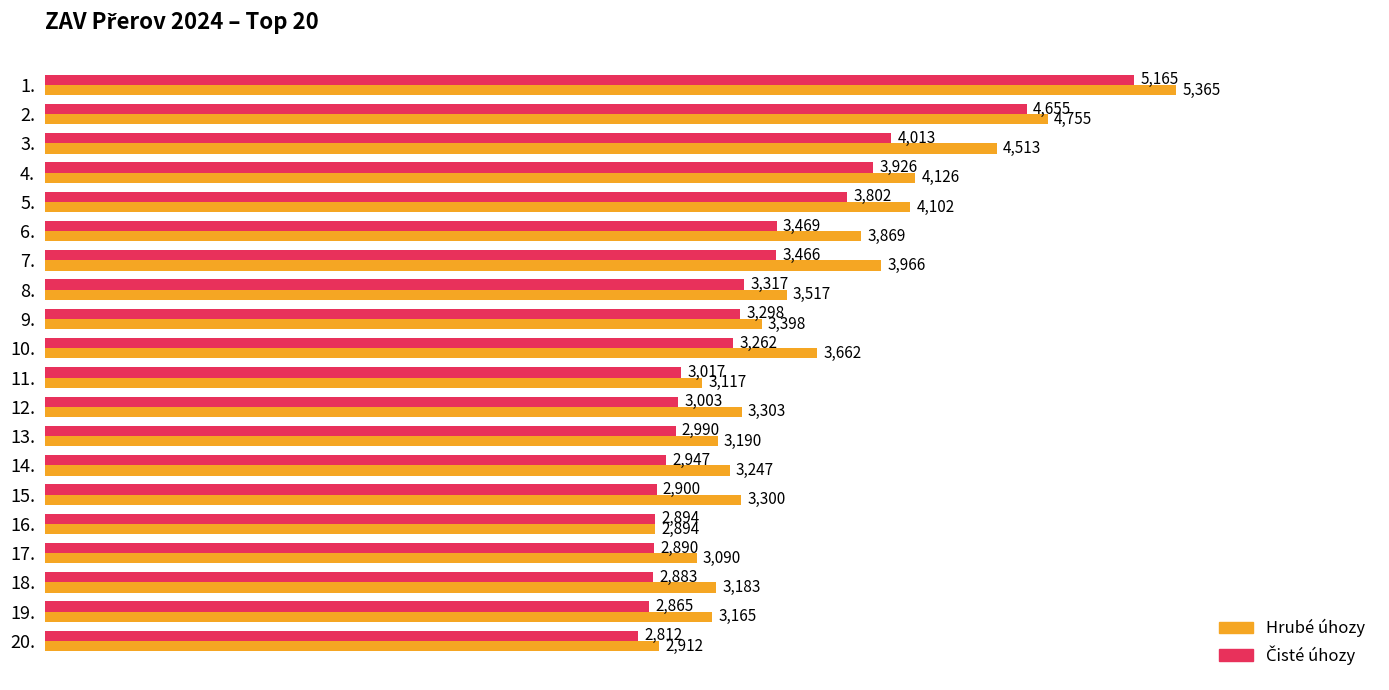

What is the difference between the maximum and second lowest values in the Hrubé úhozy series?

2453